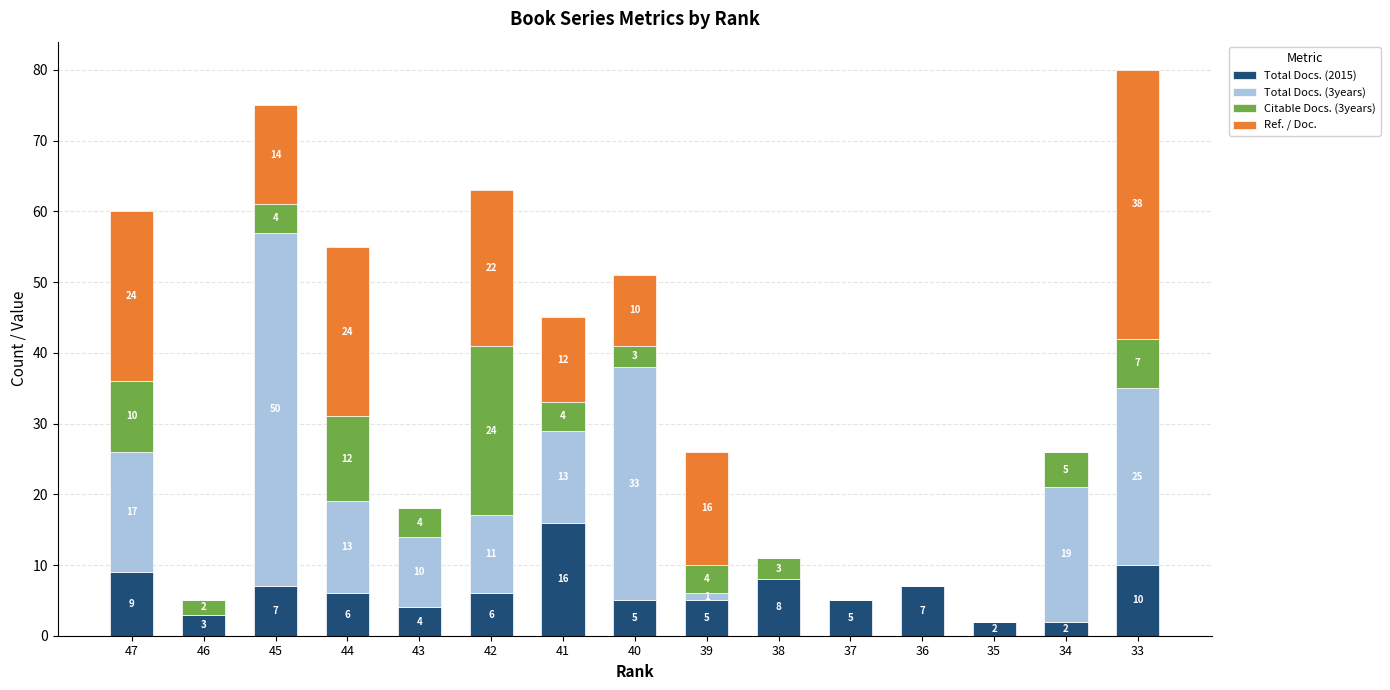

At which label does Total Docs. (2015) reach its peak?

41